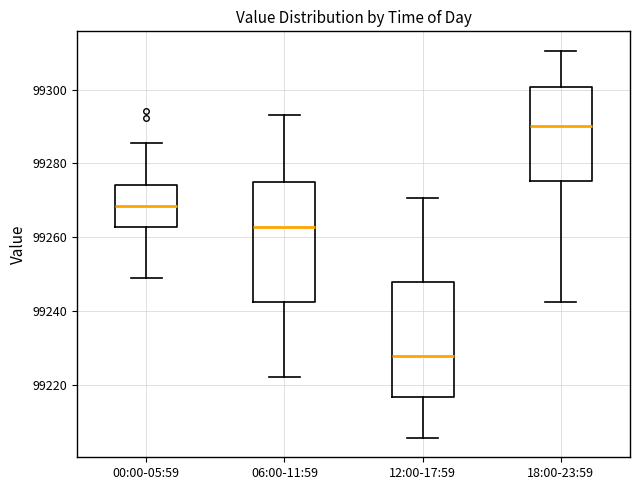

Reading left to right, read every box against the y-axis: the position of its median line, the range the box covers, and the ends of its whiskers. The values are not printed on the chart, so give them approximately, as read against the axis.

00:00-05:59: median 99268, box 99262 to 99274, whiskers 99250 to 99286
06:00-11:59: median 99262, box 99242 to 99274, whiskers 99222 to 99294
12:00-17:59: median 99228, box 99216 to 99248, whiskers 99206 to 99270
18:00-23:59: median 99290, box 99276 to 99300, whiskers 99242 to 99310